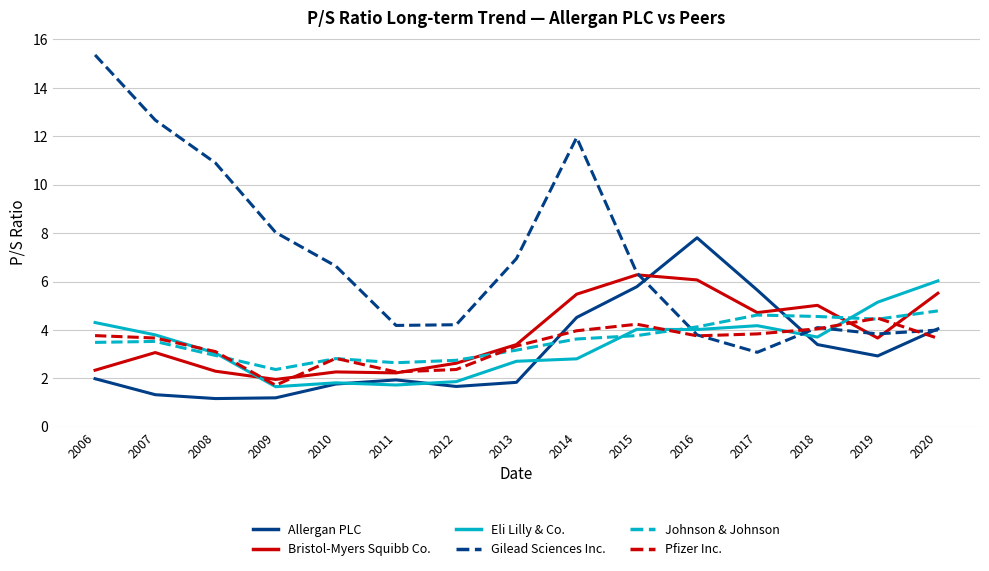

True or false: Johnson & Johnson and Gilead Sciences Inc. intersect in this chart.

True